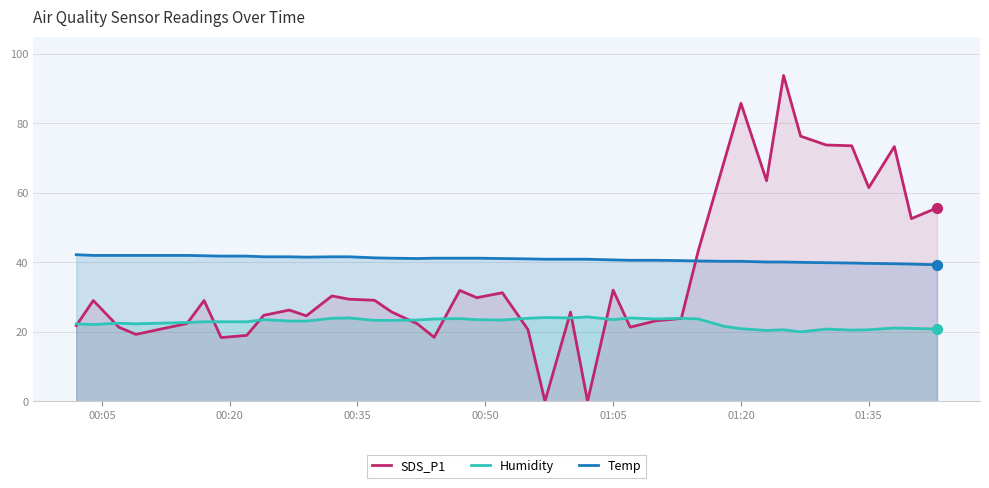

Which series contains the highest Y value?

SDS_P1